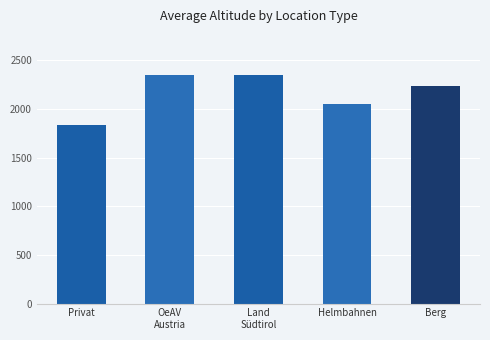

What is the approximate value at OeAV
Austria, to the nearest 50?

2350